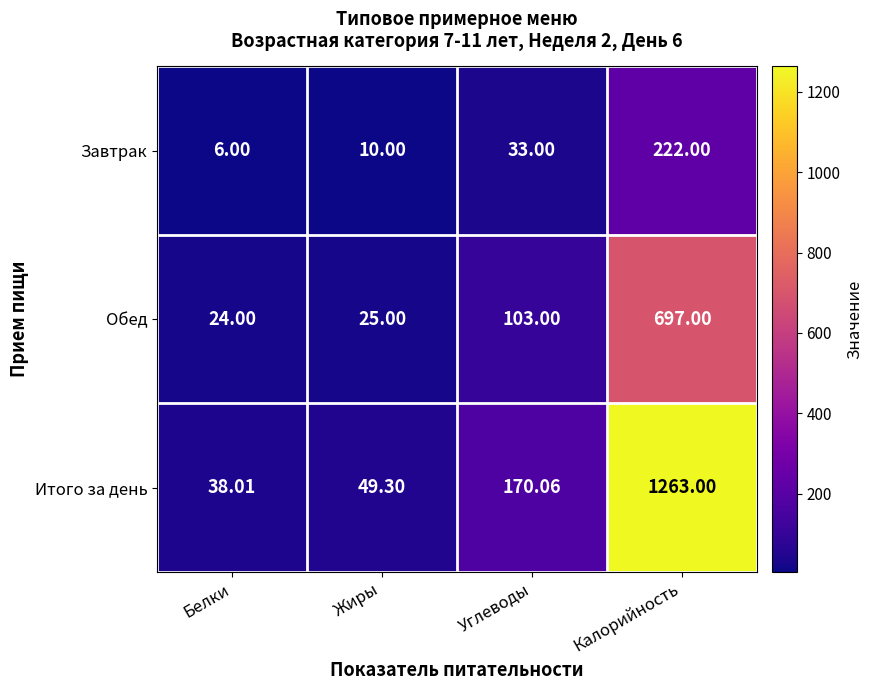

Which series changed the most between Жиры and Углеводы?

Итого за день